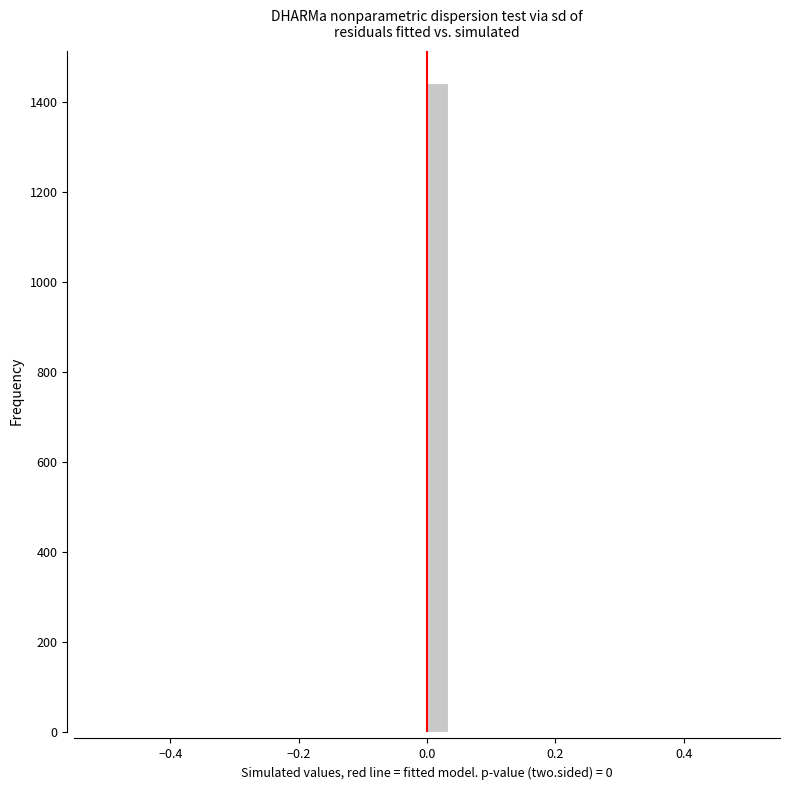

Read against the x-axis, roughly where is the centre of the tallest bar?

0.02